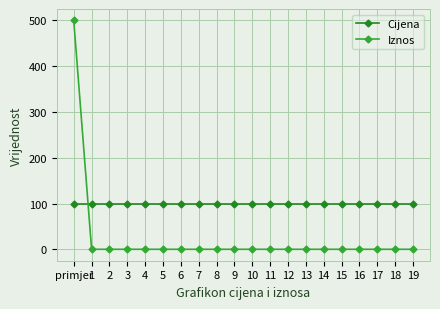

List the series in order of their peak value, highest first.

Iznos, Cijena